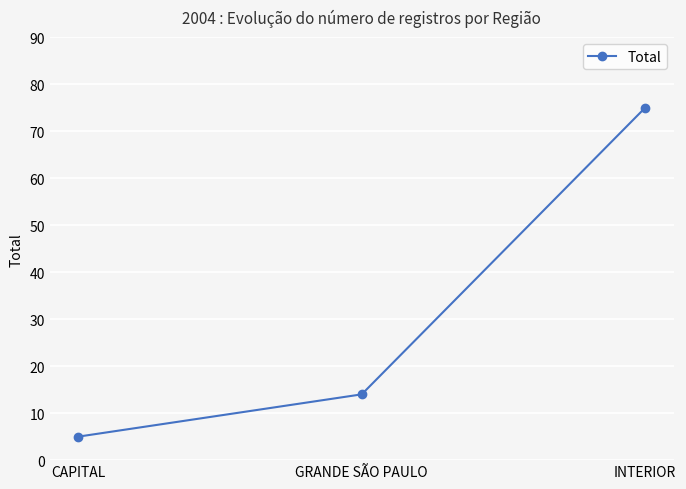

The chart shows a value of 9 at CAPITAL. True or false?

False